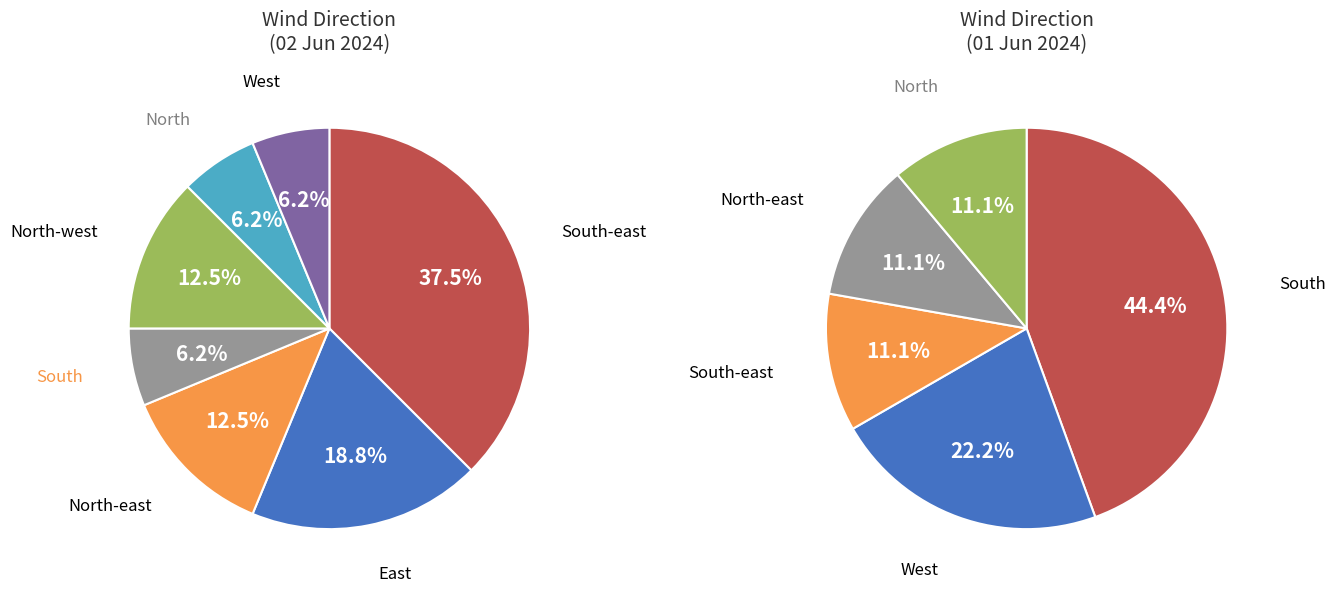

Is North-west the majority of the pie?

No